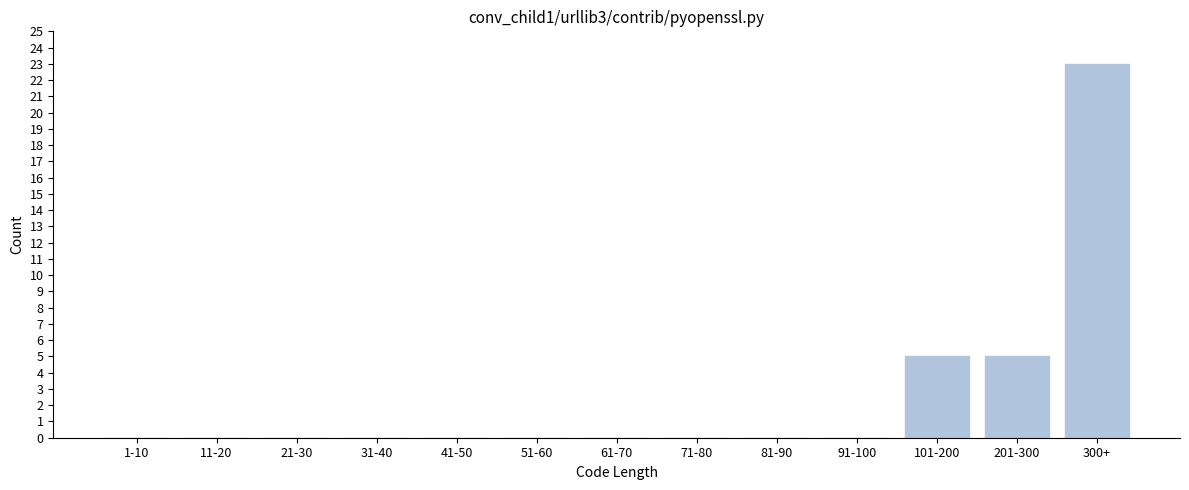

Reading left to right, what are all the values shown in this chart?

1-10=0	11-20=0	21-30=0	31-40=0	41-50=0	51-60=0	61-70=0	71-80=0	81-90=0	91-100=0	101-200=5	201-300=5	300+=23